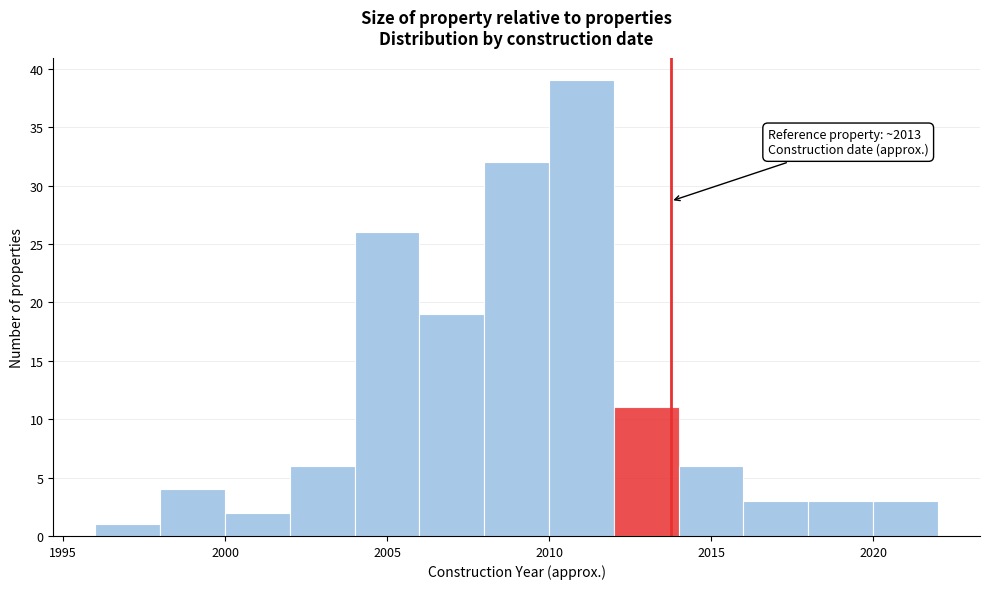

Over which range of the x-axis is the bar tallest?

2010 to 2012